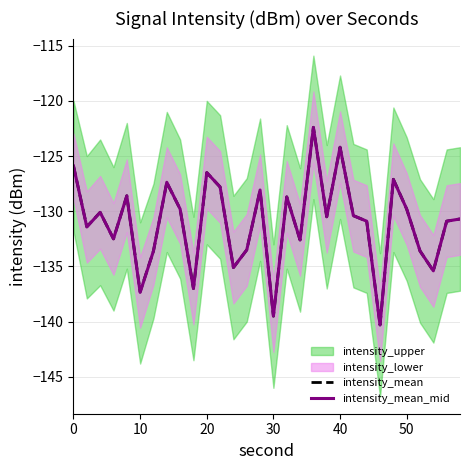

True or false: intensity_mean has more than 0 points higher than both neighbors.

True